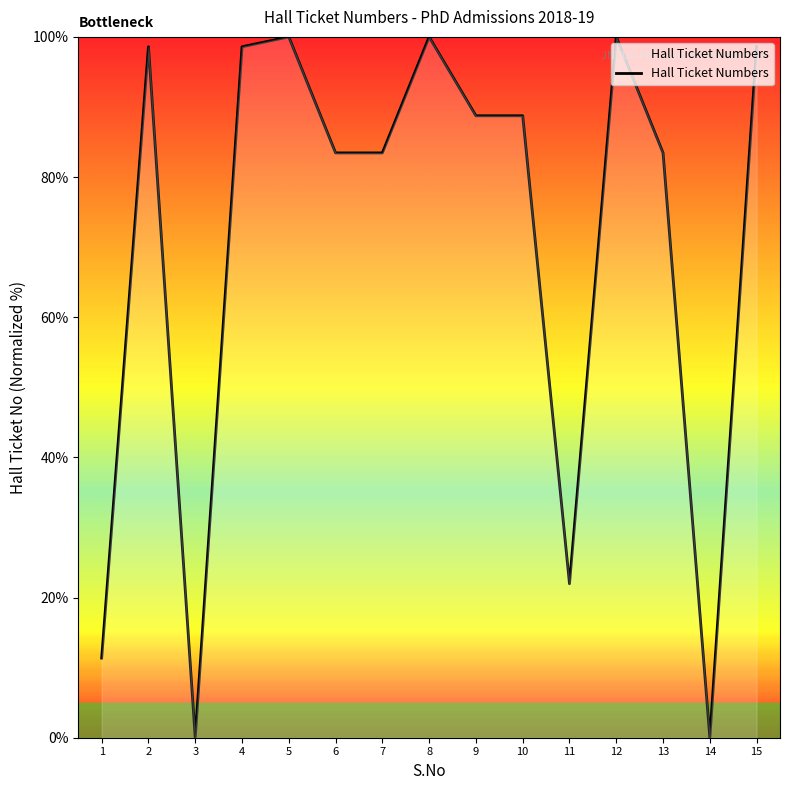

What is the maximum value shown in the chart?

100.0